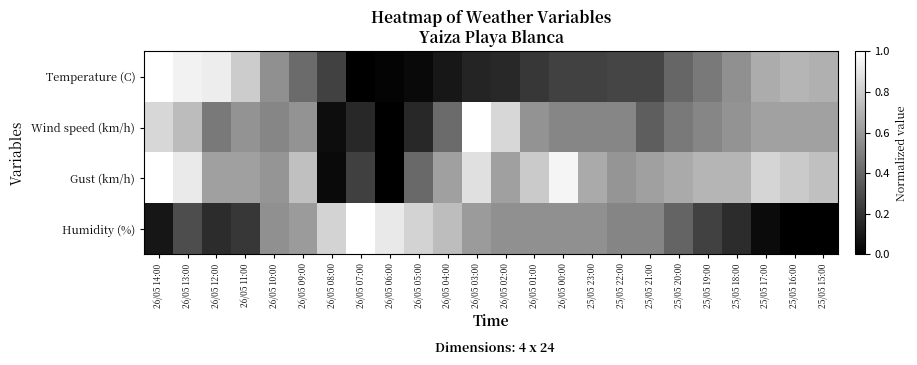

Reading right to left, transcribe all the data shown in this chart.

Temperature (C): 25/05 15:00=0.7	25/05 16:00=0.7	25/05 17:00=0.7	25/05 18:00=0.6	25/05 19:00=0.5	25/05 20:00=0.4	25/05 21:00=0.3	25/05 22:00=0.3	25/05 23:00=0.3	26/05 00:00=0.3	26/05 01:00=0.2	26/05 02:00=0.2	26/05 03:00=0.1	26/05 04:00=0.1	26/05 05:00=0.0	26/05 06:00=0.0	26/05 07:00=0.0	26/05 08:00=0.3	26/05 09:00=0.4	26/05 10:00=0.6	26/05 11:00=0.8	26/05 12:00=0.9	26/05 13:00=0.9	26/05 14:00=1.0
Wind speed (km/h): 25/05 15:00=0.6	25/05 16:00=0.6	25/05 17:00=0.6	25/05 18:00=0.6	25/05 19:00=0.5	25/05 20:00=0.5	25/05 21:00=0.4	25/05 22:00=0.5	25/05 23:00=0.5	26/05 00:00=0.5	26/05 01:00=0.6	26/05 02:00=0.8	26/05 03:00=1.0	26/05 04:00=0.4	26/05 05:00=0.2	26/05 06:00=0.0	26/05 07:00=0.2	26/05 08:00=0.1	26/05 09:00=0.6	26/05 10:00=0.5	26/05 11:00=0.6	26/05 12:00=0.5	26/05 13:00=0.7	26/05 14:00=0.8
Gust (km/h): 25/05 15:00=0.8	25/05 16:00=0.8	25/05 17:00=0.8	25/05 18:00=0.7	25/05 19:00=0.7	25/05 20:00=0.7	25/05 21:00=0.6	25/05 22:00=0.6	25/05 23:00=0.7	26/05 00:00=1.0	26/05 01:00=0.8	26/05 02:00=0.6	26/05 03:00=0.9	26/05 04:00=0.6	26/05 05:00=0.4	26/05 06:00=0.0	26/05 07:00=0.2	26/05 08:00=0.0	26/05 09:00=0.8	26/05 10:00=0.6	26/05 11:00=0.6	26/05 12:00=0.6	26/05 13:00=0.9	26/05 14:00=1.0
Humidity (%): 25/05 15:00=0.0	25/05 16:00=0.0	25/05 17:00=0.0	25/05 18:00=0.2	25/05 19:00=0.3	25/05 20:00=0.4	25/05 21:00=0.5	25/05 22:00=0.5	25/05 23:00=0.6	26/05 00:00=0.6	26/05 01:00=0.6	26/05 02:00=0.6	26/05 03:00=0.6	26/05 04:00=0.7	26/05 05:00=0.8	26/05 06:00=0.9	26/05 07:00=1.0	26/05 08:00=0.8	26/05 09:00=0.6	26/05 10:00=0.6	26/05 11:00=0.2	26/05 12:00=0.2	26/05 13:00=0.3	26/05 14:00=0.1